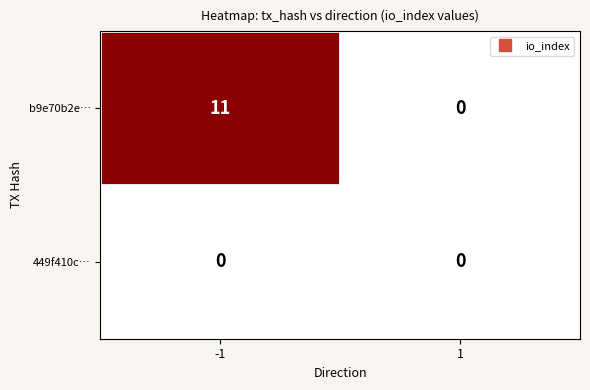

Is it true that b9e70b2e… equals 0 at 1?

True